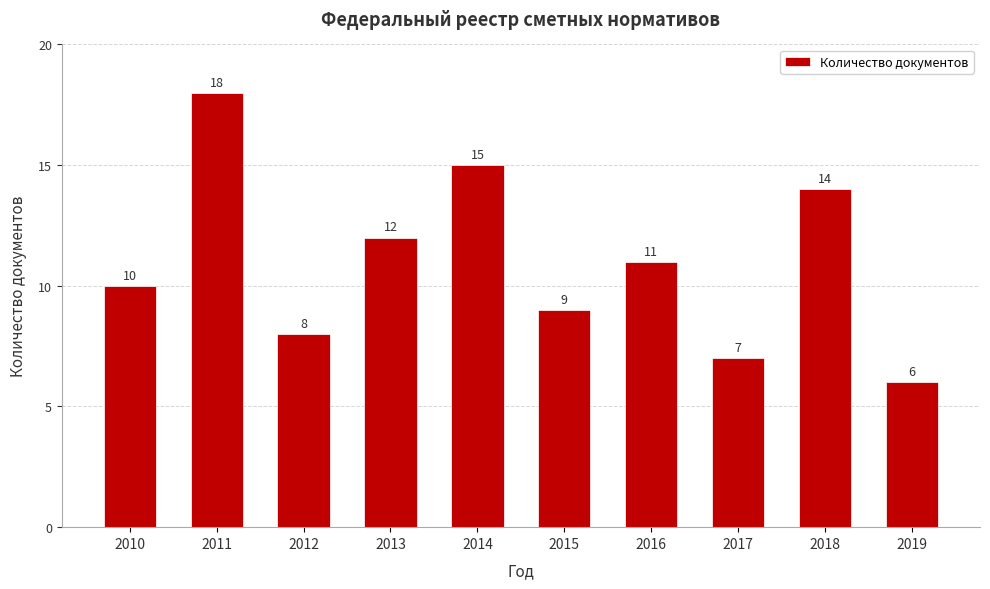

How many values are below 11?

5